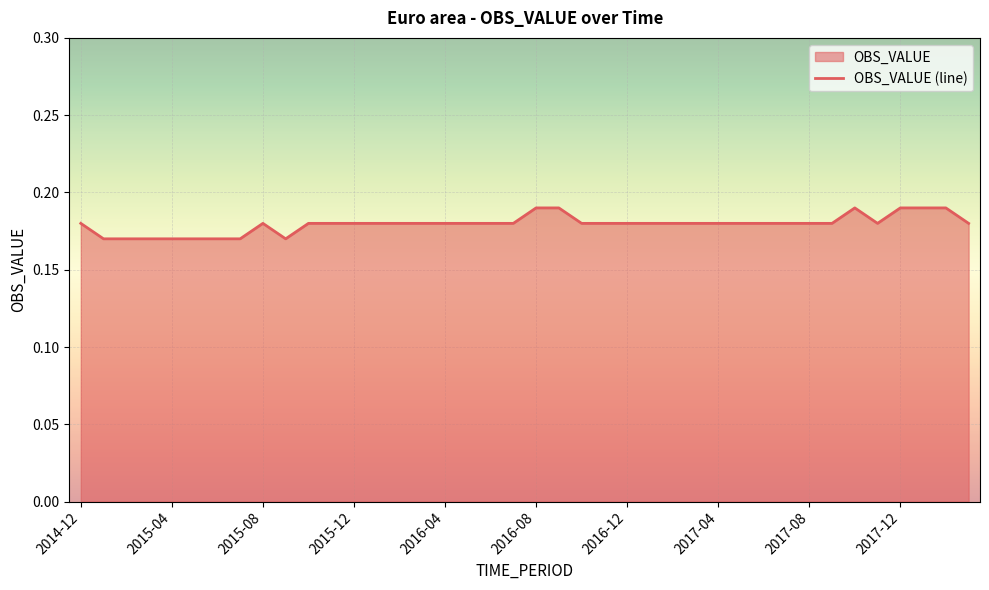

True or false: the data shows 0.3 at 2017-04.

False